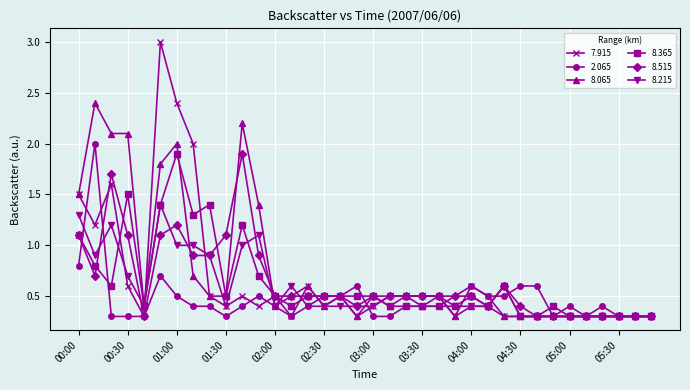

True or false: 8.215 has more than 1 points higher than both neighbors.

True